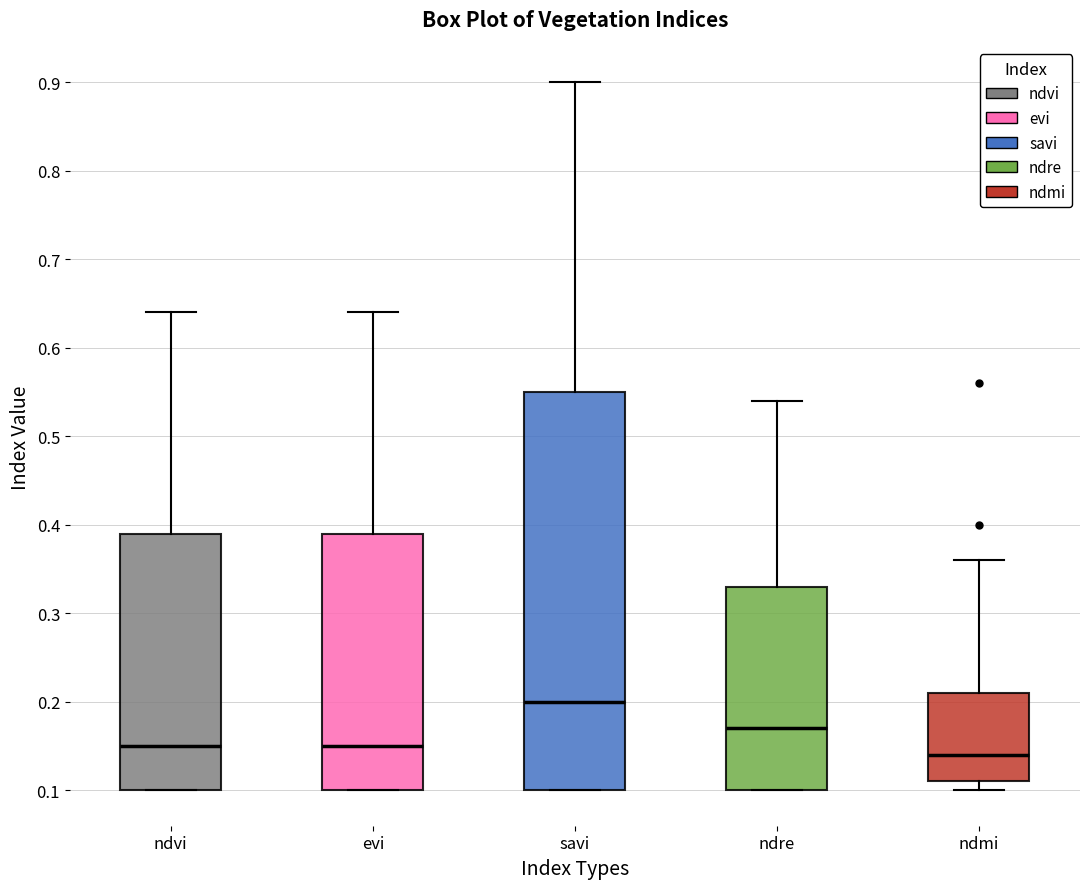

Reading left to right, transcribe this box plot: for each box, give where its median line is, the range the box spans, and where its two whiskers end, as read against the y-axis. The values are not printed on the chart, so give them approximately, as read against the axis.

ndvi: median 0.15, box 0.10 to 0.39, whiskers 0.10 to 0.64
evi: median 0.15, box 0.10 to 0.39, whiskers 0.10 to 0.64
savi: median 0.20, box 0.10 to 0.55, whiskers 0.10 to 0.90
ndre: median 0.17, box 0.10 to 0.33, whiskers 0.10 to 0.54
ndmi: median 0.14, box 0.11 to 0.21, whiskers 0.10 to 0.36